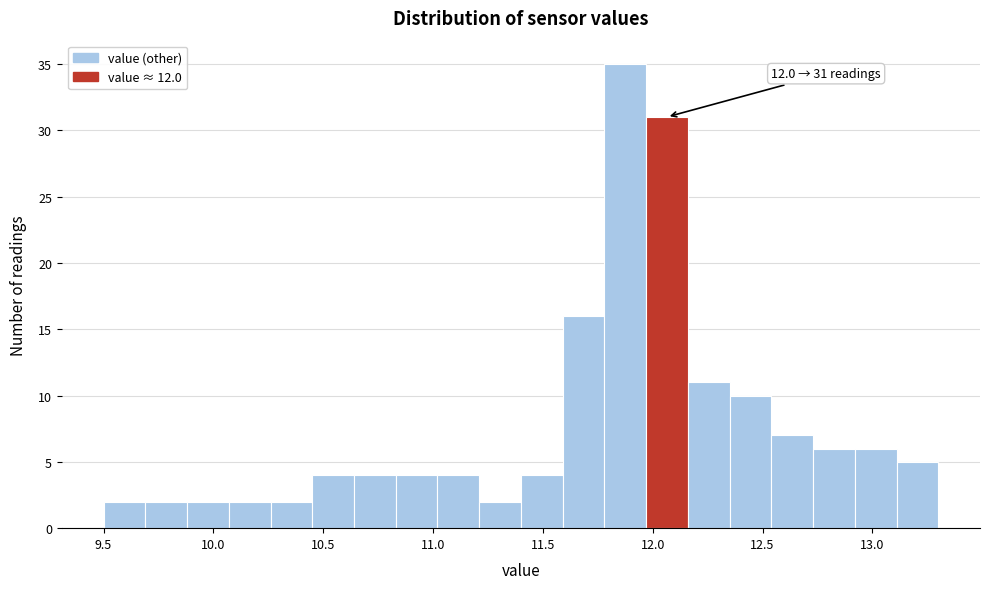

Read against the x-axis, roughly where is the centre of the tallest bar?

11.90